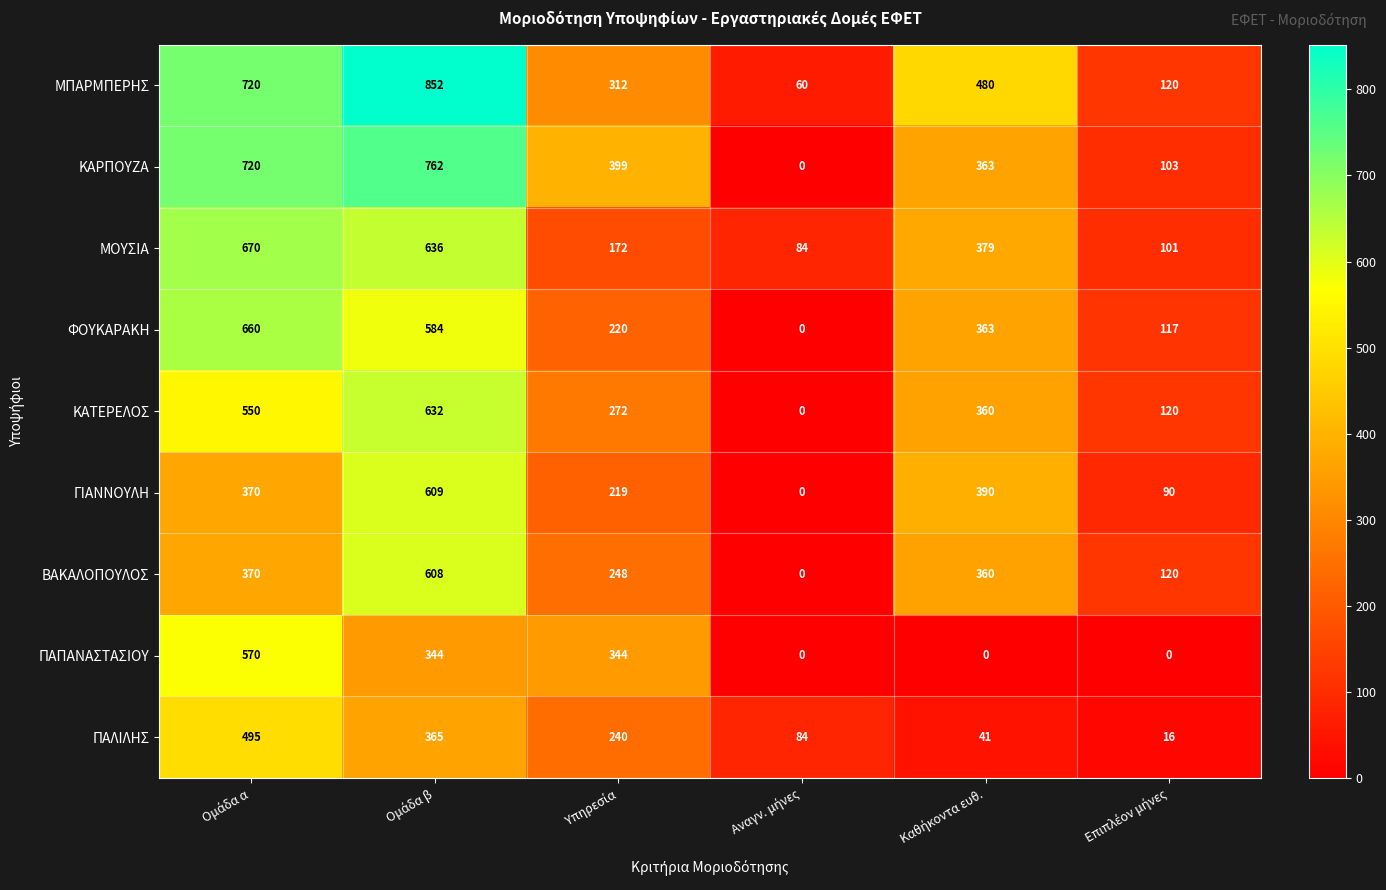

What is the difference between the second highest and minimum values in the ΠΑΠΑΝΑΣΤΑΣΙΟΥ series?

344